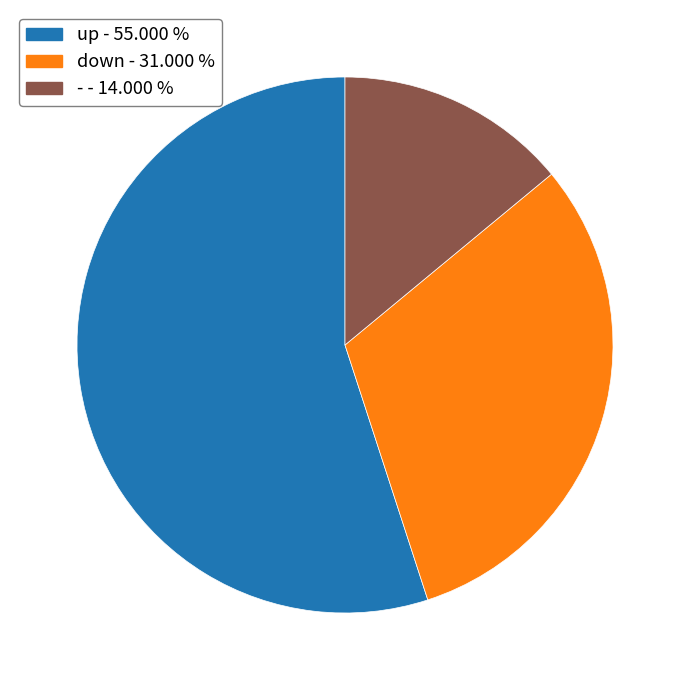

What is the ratio of the value at down to the value at up?

0.6